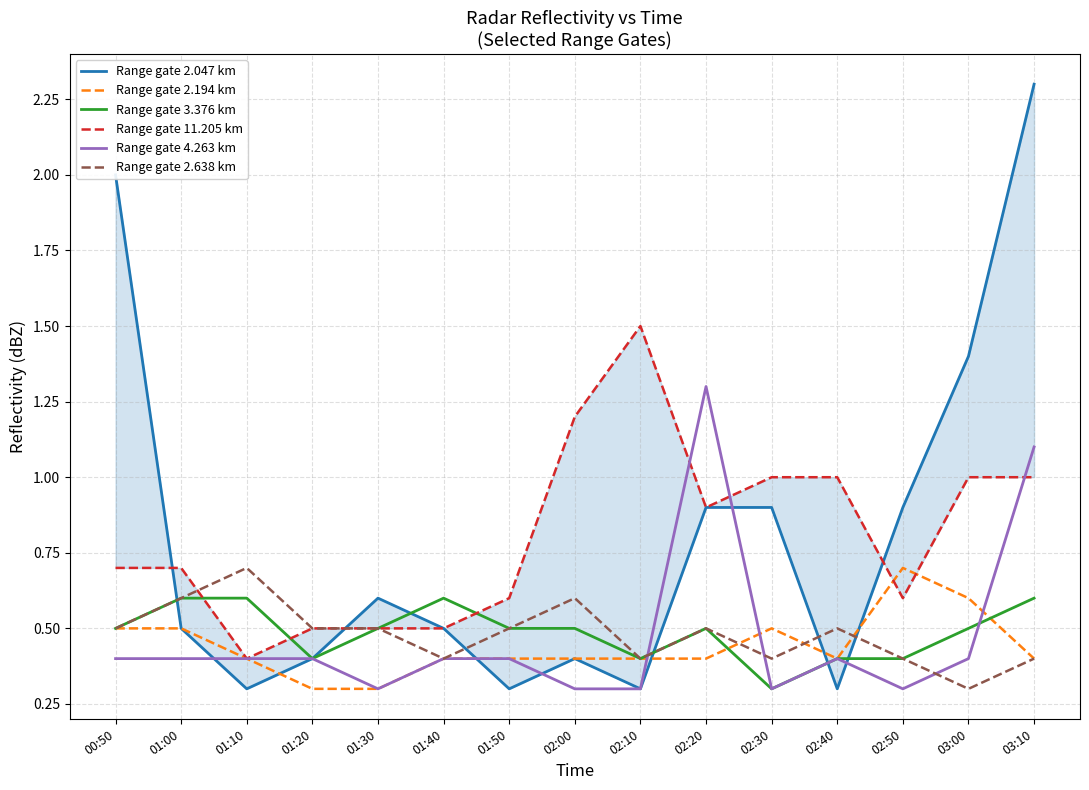

How many intersections are there between Range gate 2.194 km and Range gate 11.205 km?

2